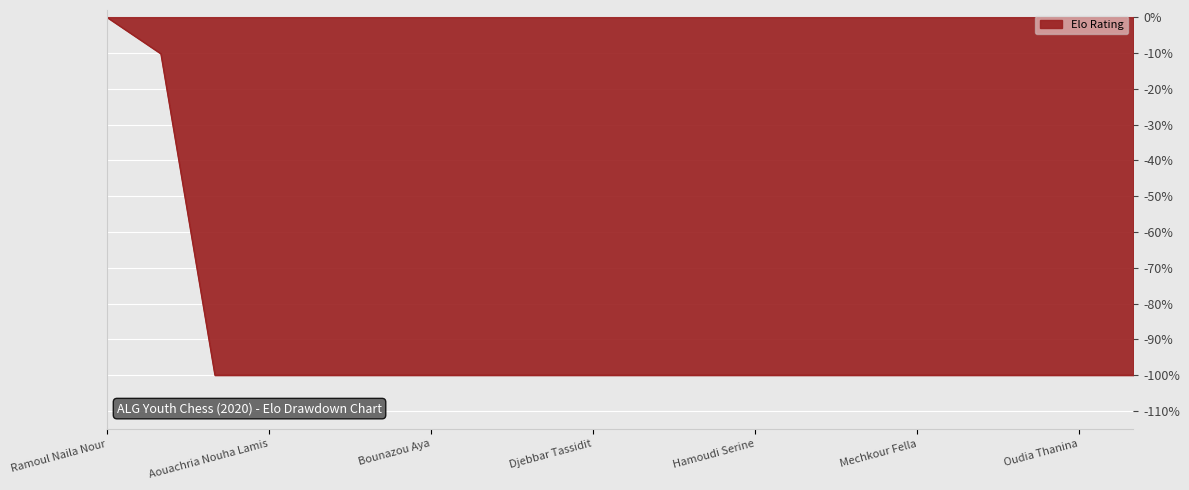

How many series are shown in this chart?

1